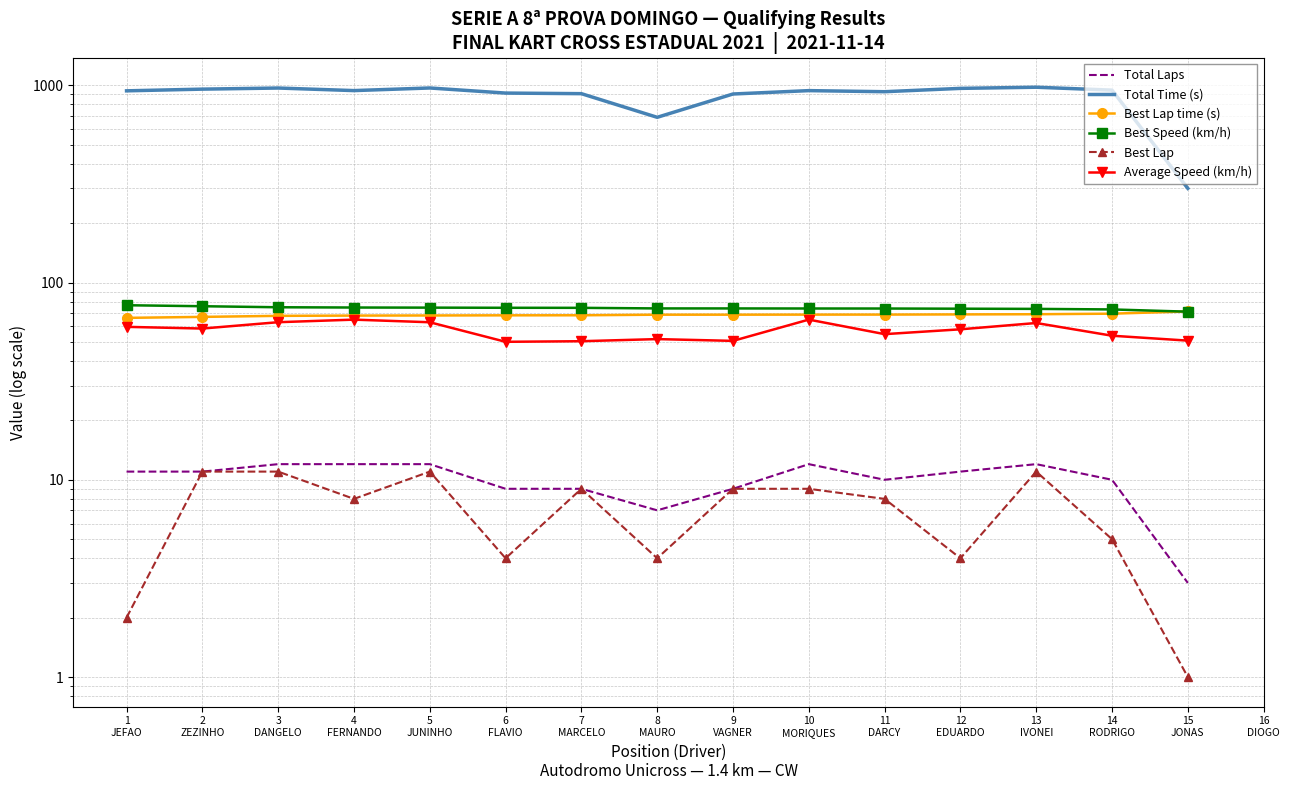

True or false: Total Laps and Best Lap cross at least once.

False